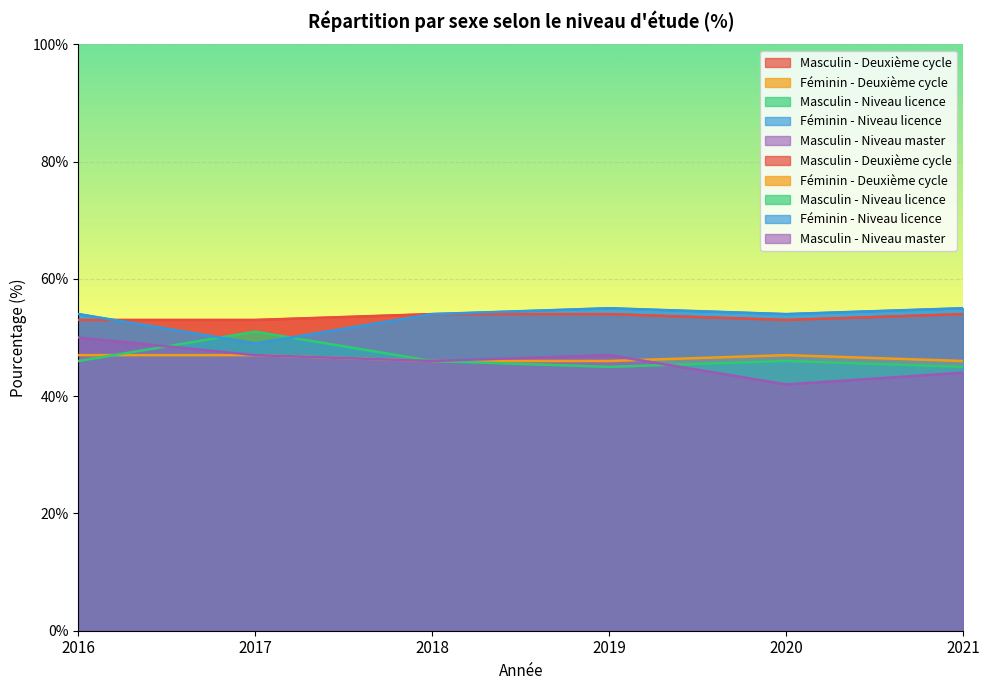

Reading left to right, list all the values displayed in this chart.

Masculin - Deuxième cycle: 2016=53	2017=53	2018=54	2019=54	2020=53	2021=54
Féminin - Deuxième cycle: 2016=47	2017=47	2018=46	2019=46	2020=47	2021=46
Masculin - Niveau licence: 2016=46	2017=51	2018=46	2019=45	2020=46	2021=45
Féminin - Niveau licence: 2016=54	2017=49	2018=54	2019=55	2020=54	2021=55
Masculin - Niveau master: 2016=50	2017=47	2018=46	2019=47	2020=42	2021=44